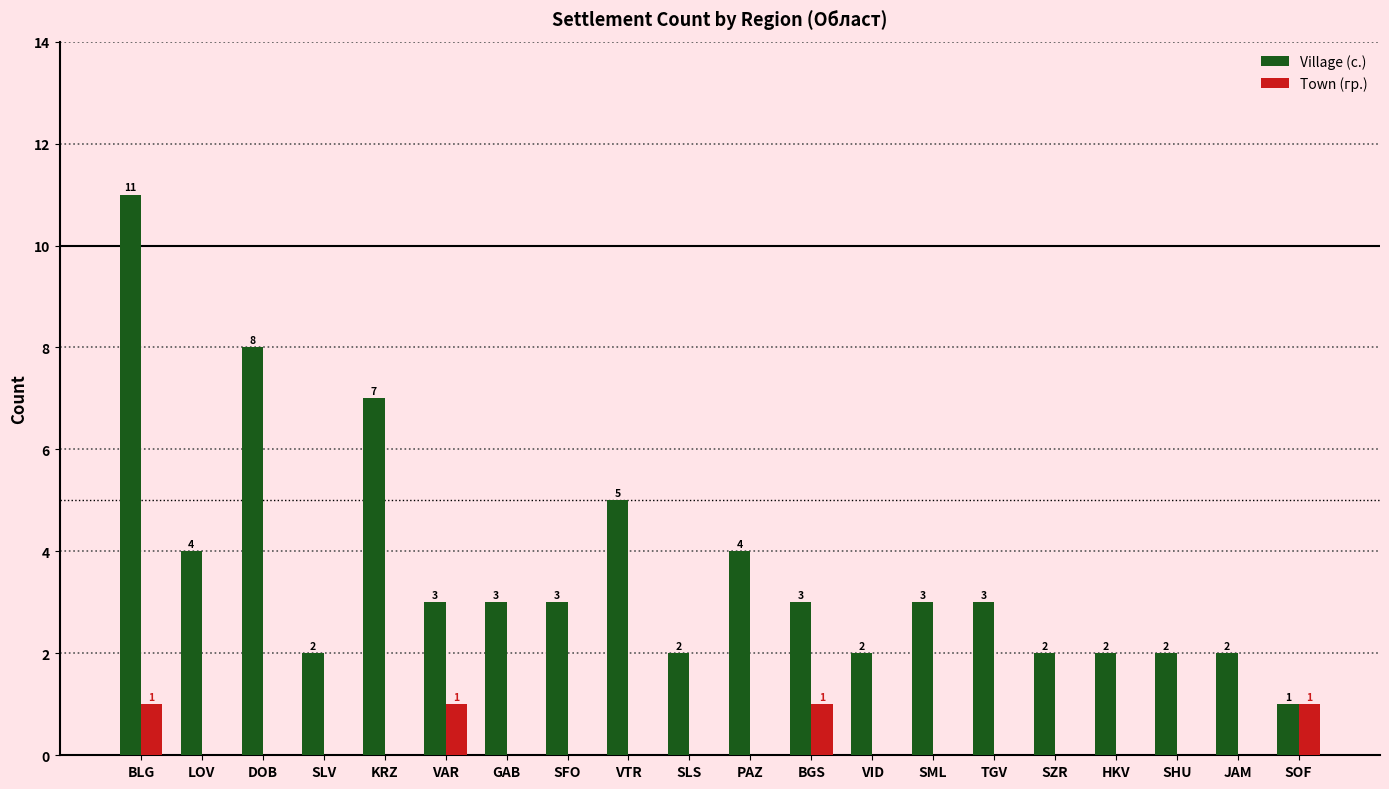

What is the total value across all series at PAZ?

4